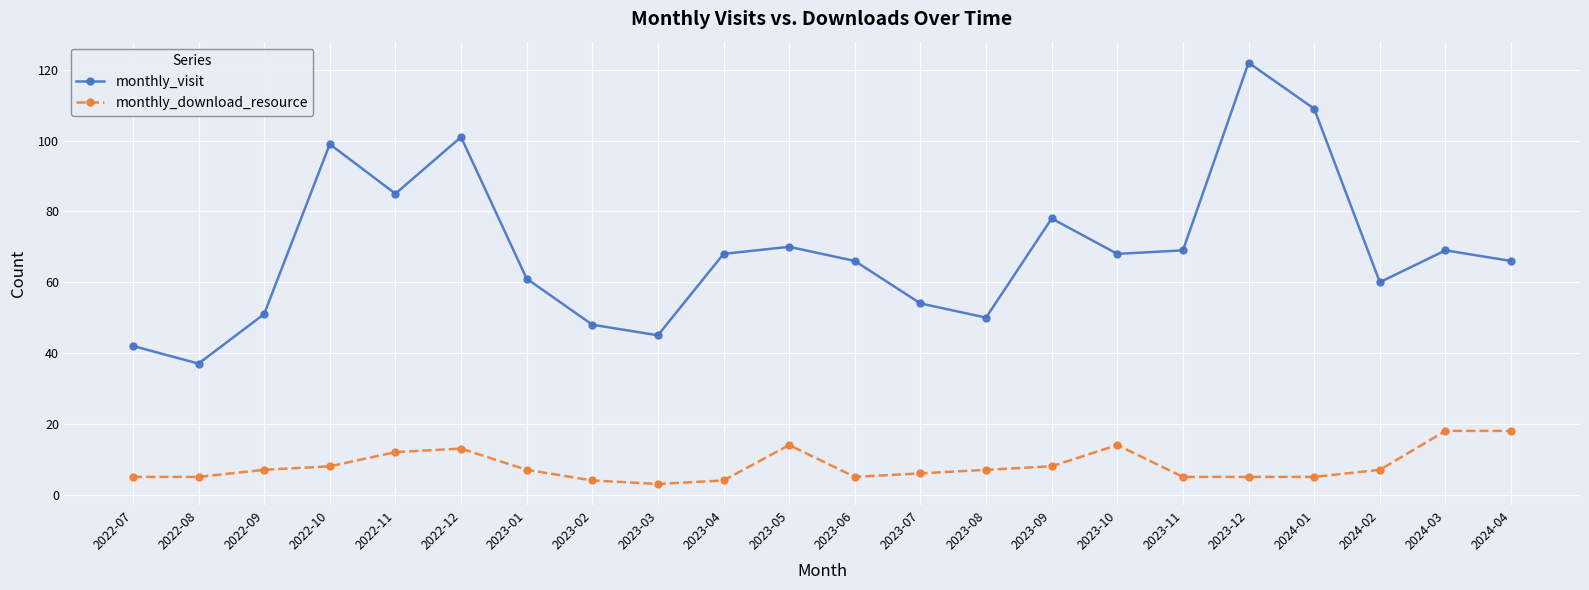

At which category is the sum across all series the highest?

2023-12